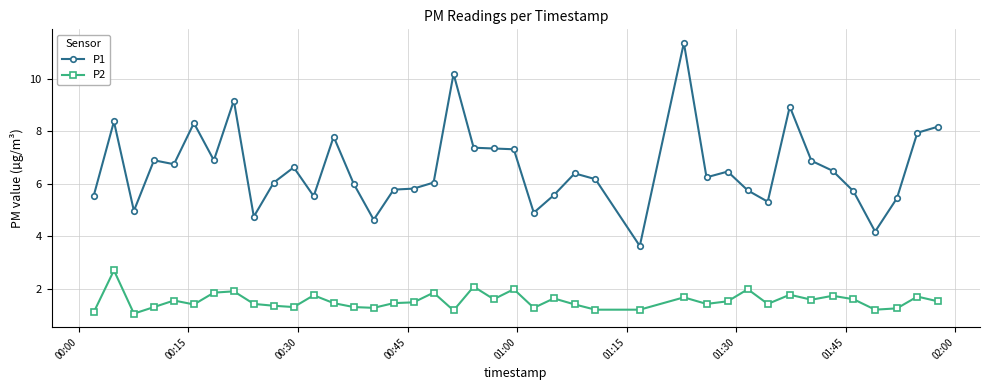

What is the highest value of the P2 series?

2.7